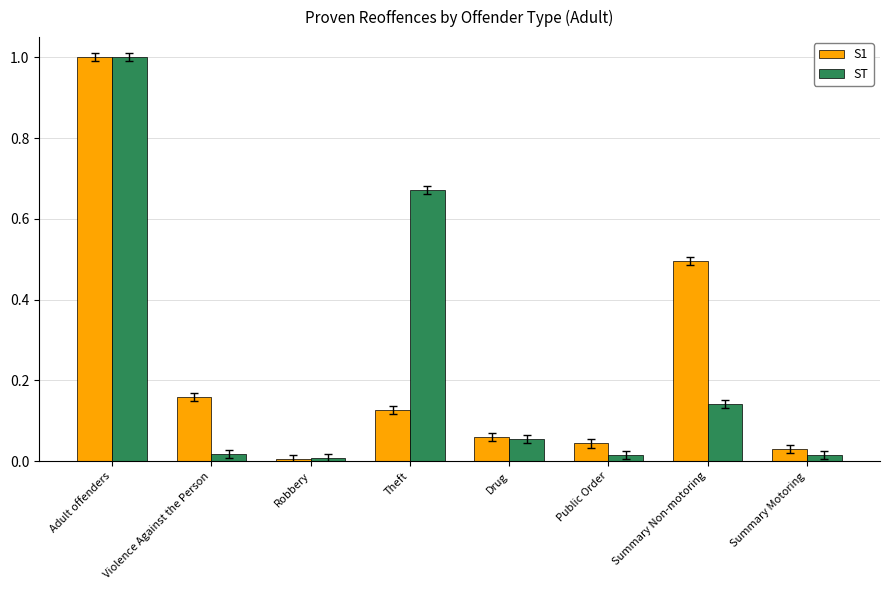

True or false: ST has a value of 0.2 at Summary Non-motoring.

False